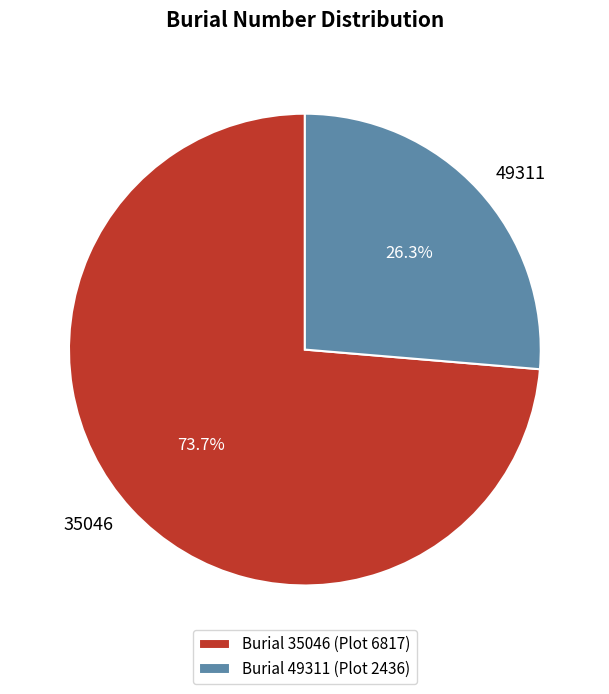

What portion of the pie excludes Burial 35046 (Plot 6817)?

26.3%